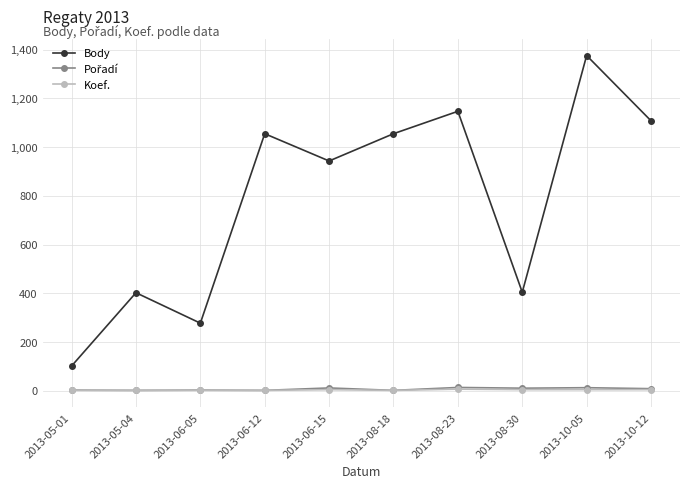

At which category is the sum across all series the highest?

2013-10-05